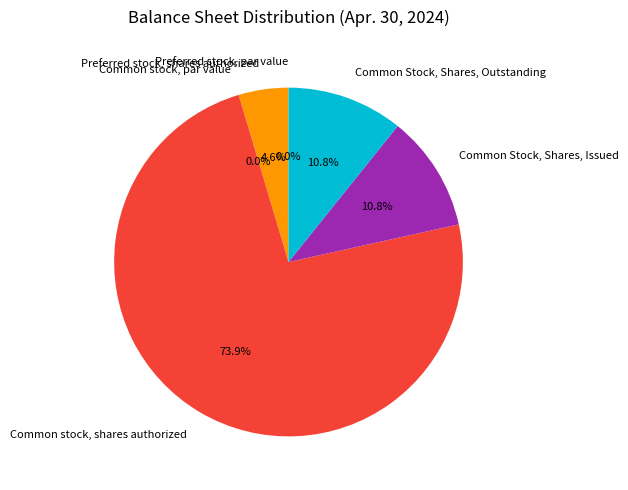

To the nearest percent, what is the combined percentage of Common Stock, Shares, Issued and Common stock, par value?

11%